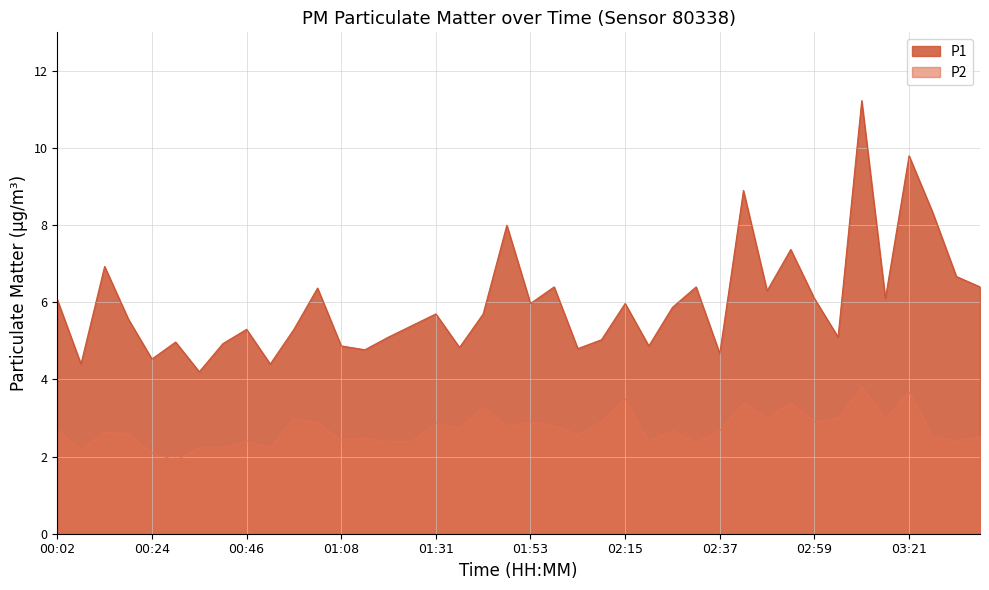

What is the total value across all series at 01:36?

7.6